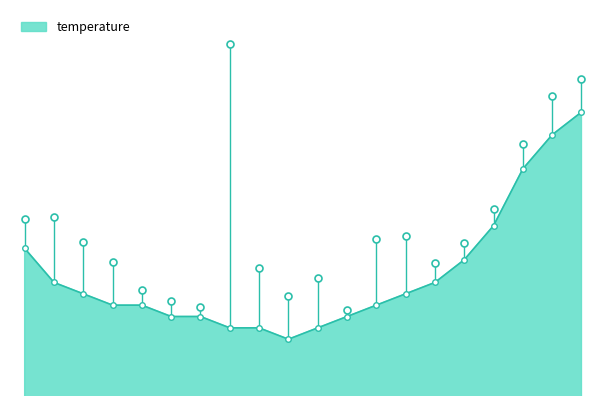

What is the smallest value displayed?

15.5